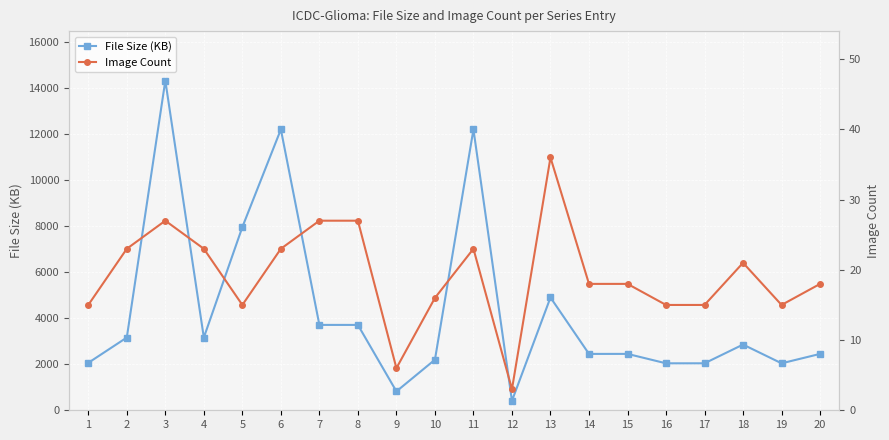

What is the difference between the maximum and minimum values in the File Size (KB) series?

13914.1